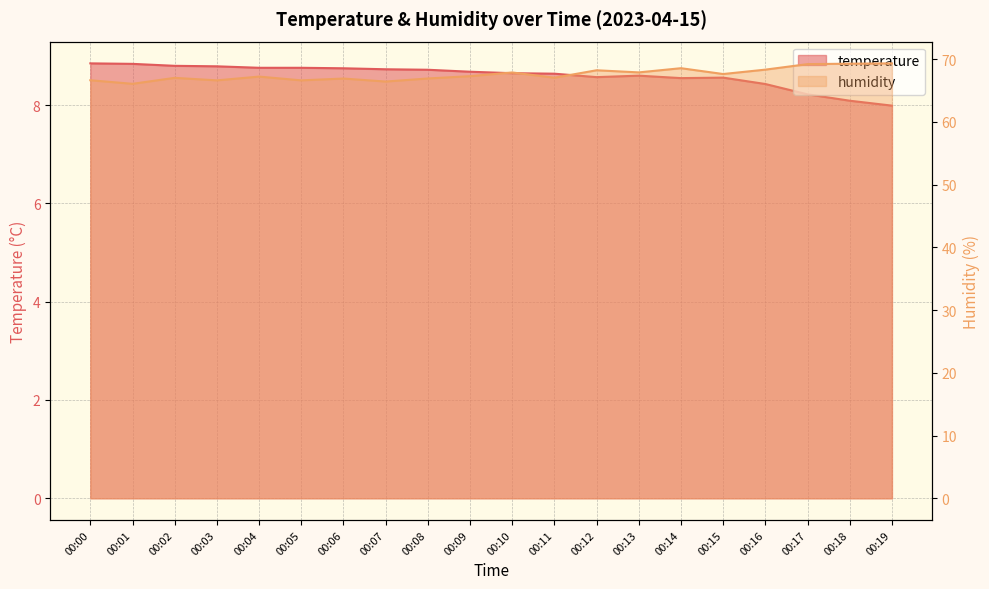

At how many categories does at least one series exceed 54?

20